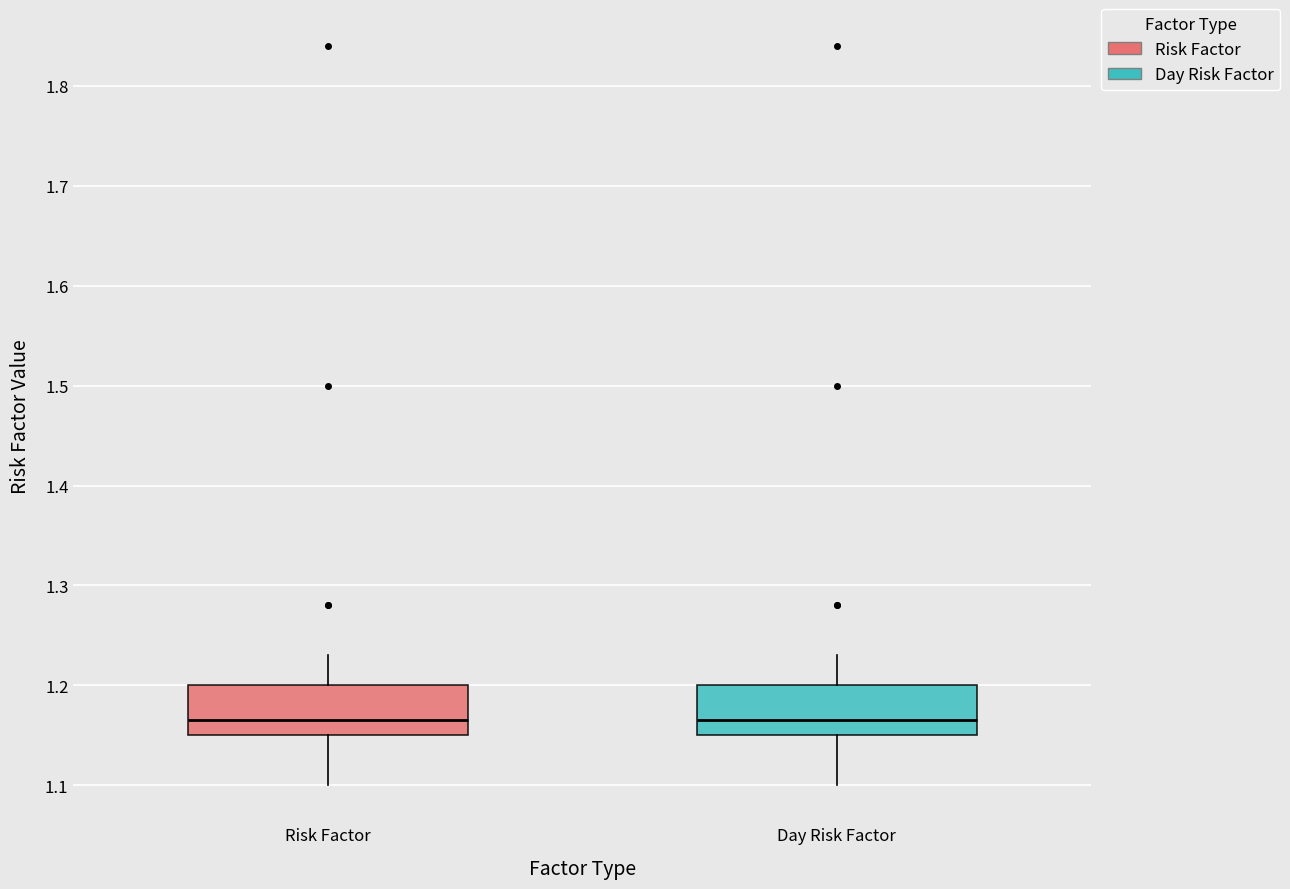

Reading left to right, transcribe this box plot: for each box, give where its median line is, the range the box spans, and where its two whiskers end, as read against the y-axis. The values are not printed on the chart, so give them approximately, as read against the axis.

Risk Factor: median 1.17, box 1.15 to 1.20, whiskers 1.10 to 1.23
Day Risk Factor: median 1.17, box 1.15 to 1.20, whiskers 1.10 to 1.23